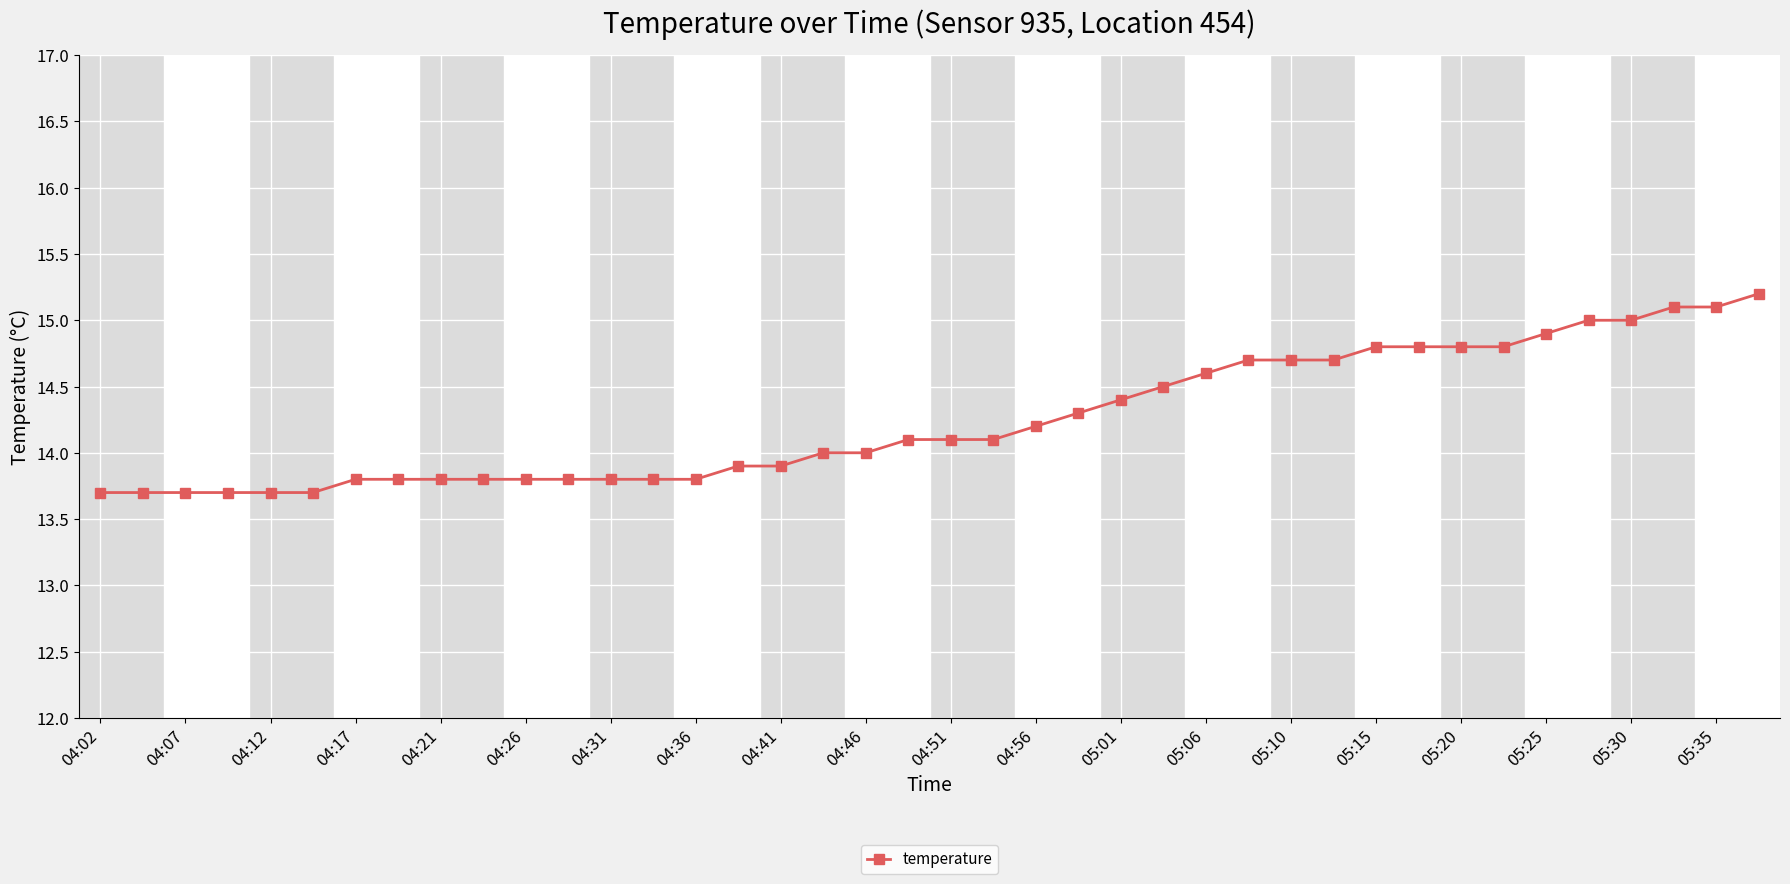

What is the value of the 6th point from the left?

13.7